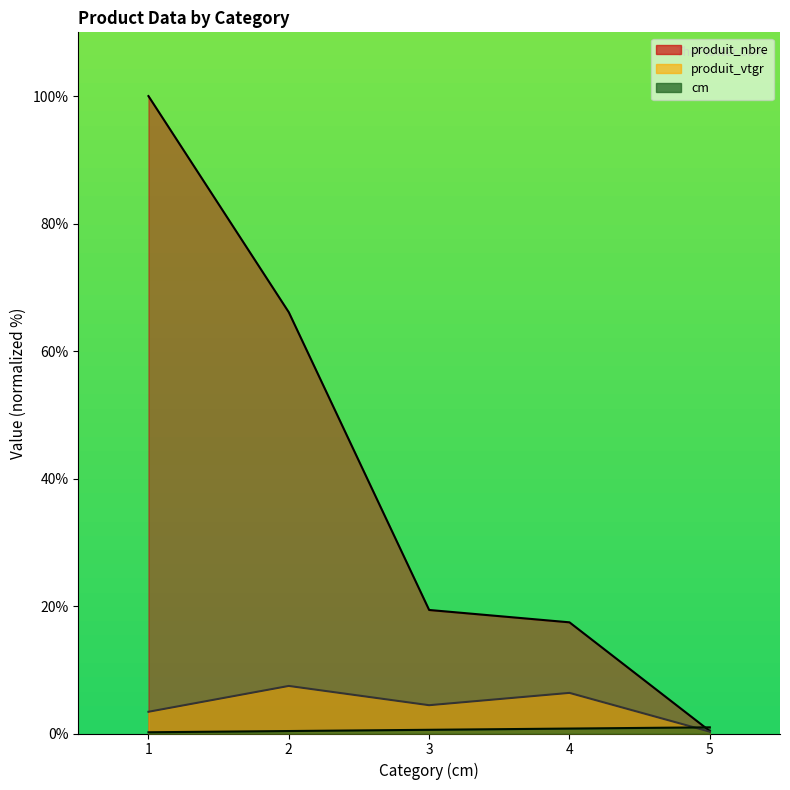

True or false: produit_nbre and produit_vtgr cross at least once.

False